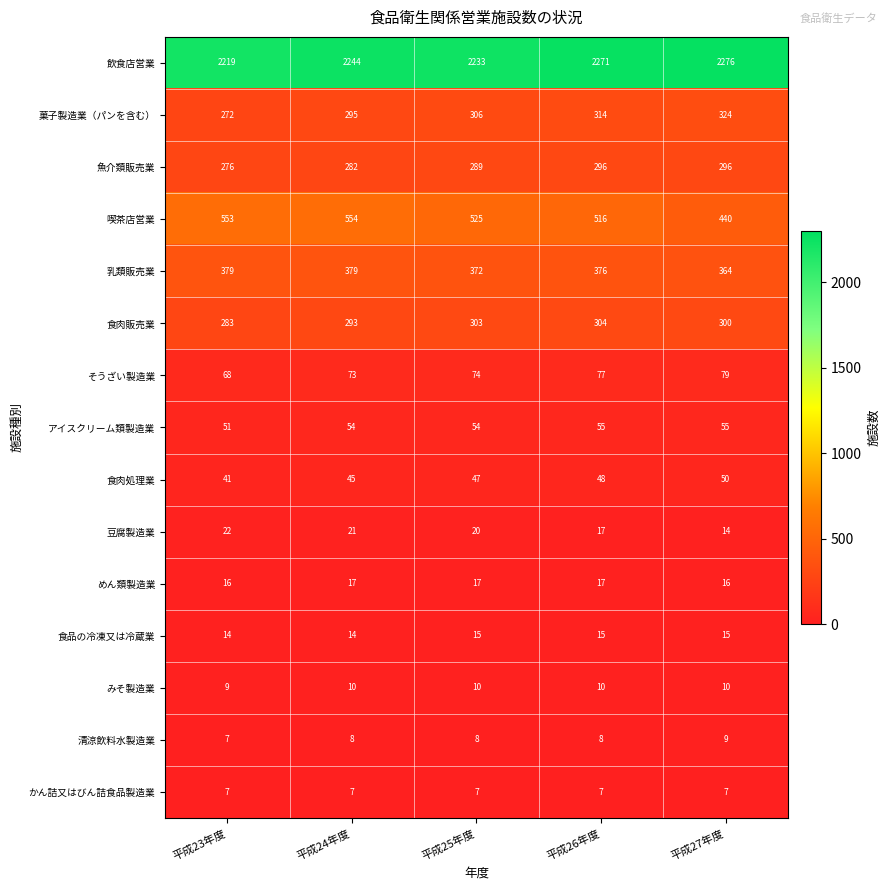

What is the maximum value shown in the chart?

2276